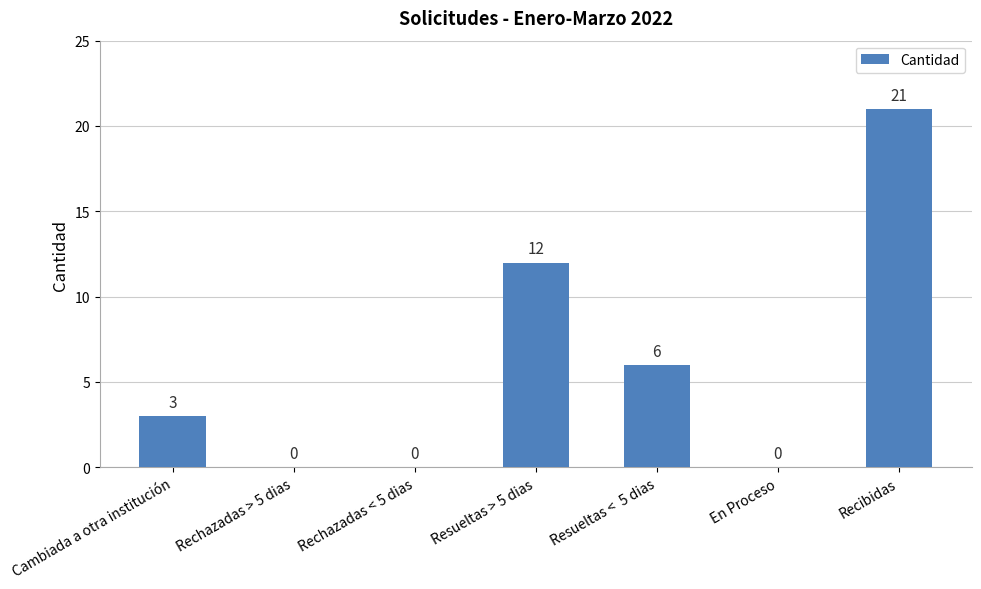

How many values are between 0 and 12?

6